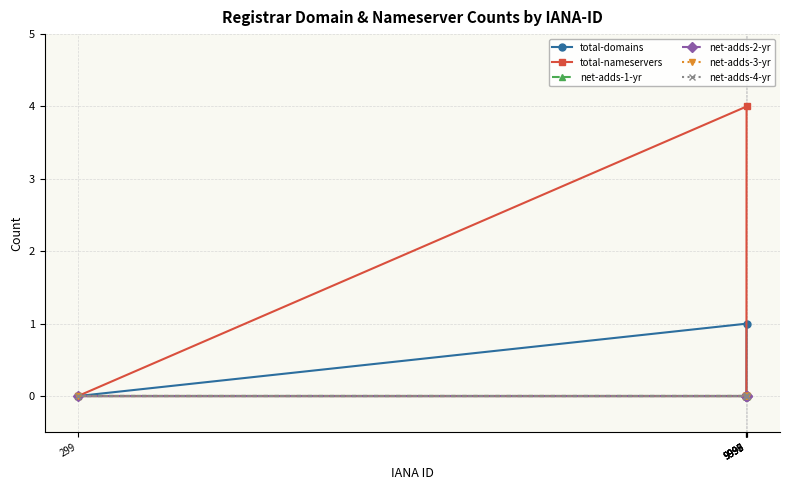

Is this an area chart (filled region under the line)?

No